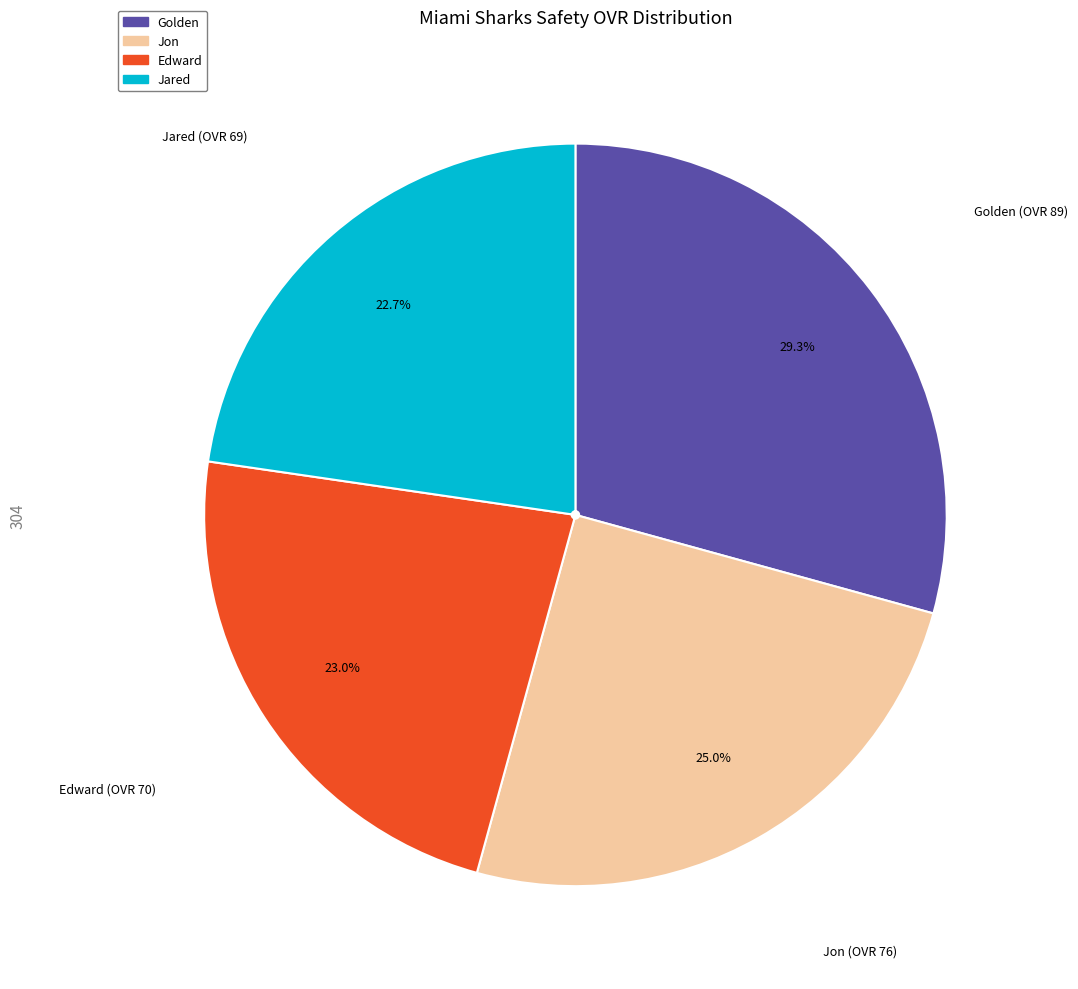

What portion of the pie excludes Edward?

77.0%